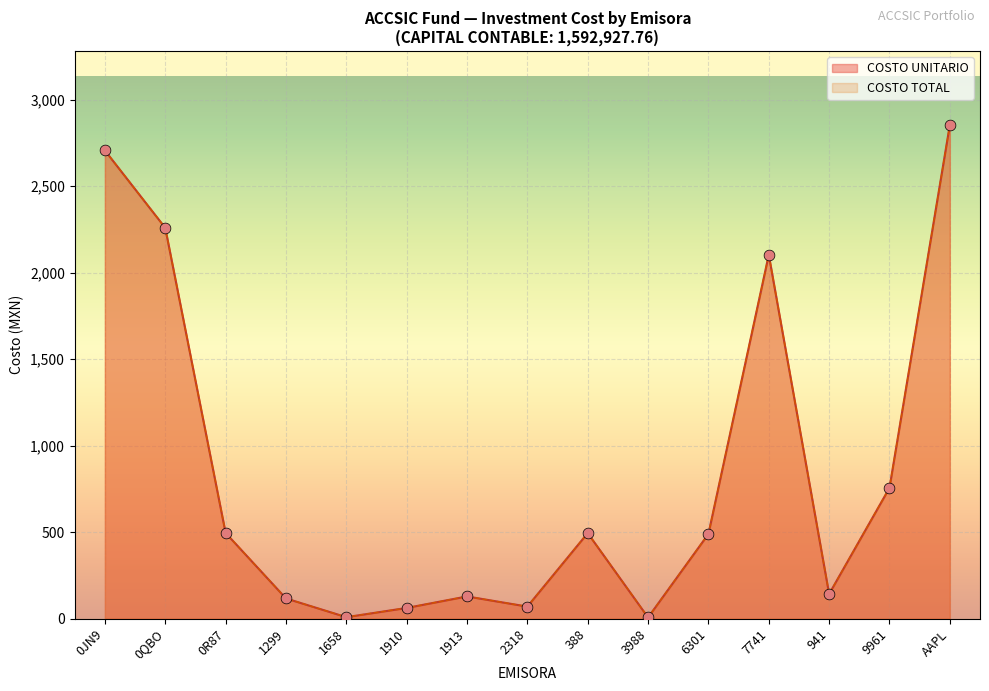

Is the value of COSTO UNITARIO at 7741 greater than the value of COSTO TOTAL at 2318?

Yes